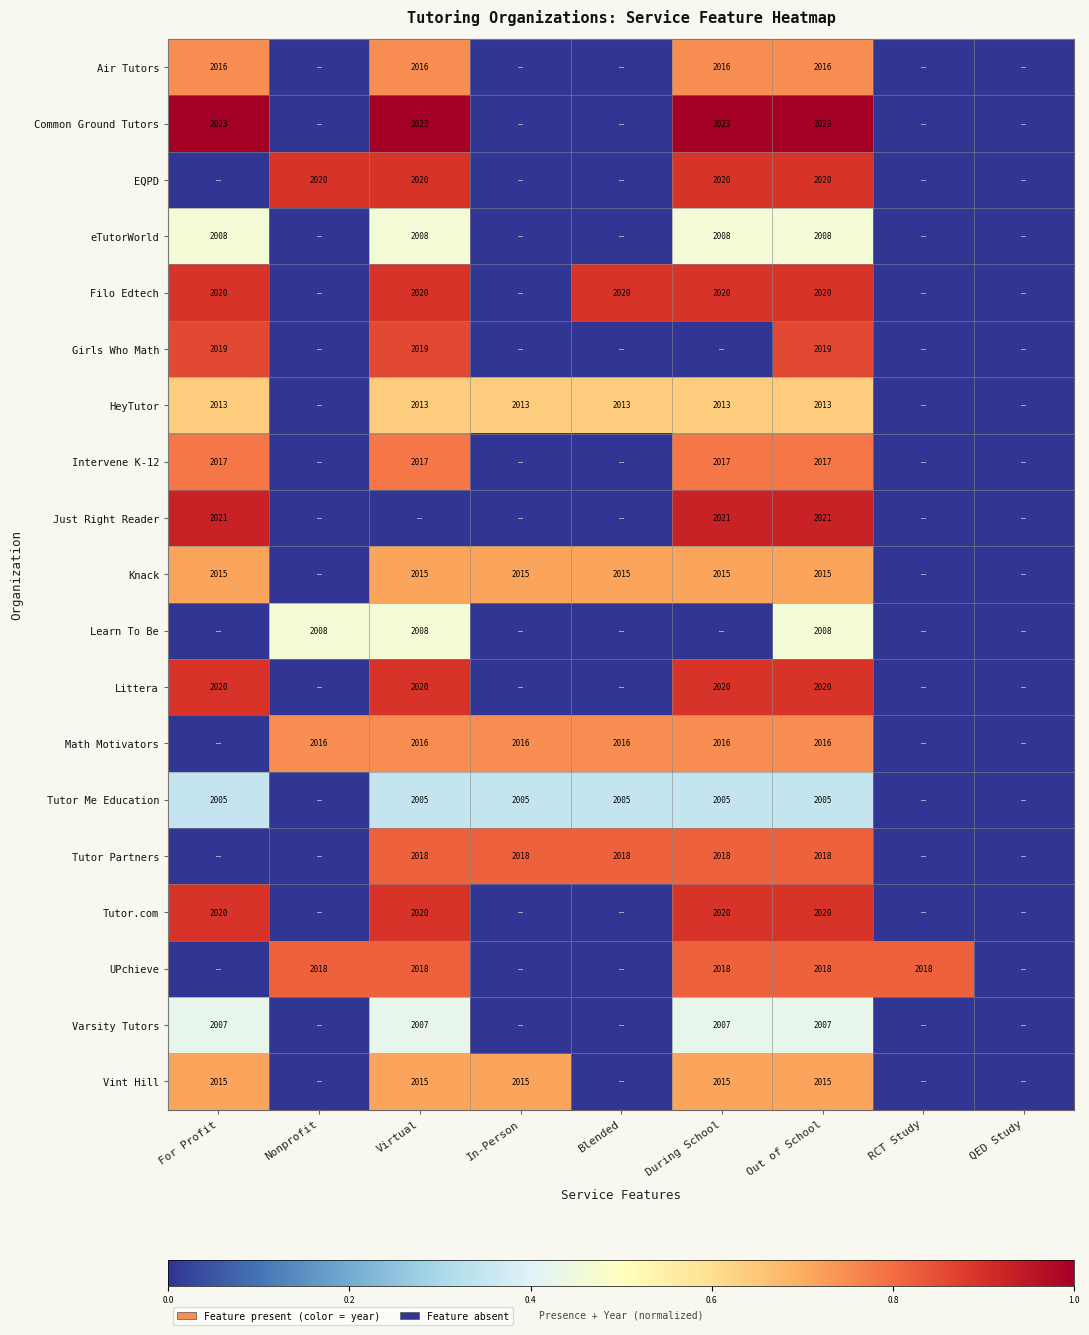

The Tutor Me Education series shows 2005 at Blended. True or false?

True